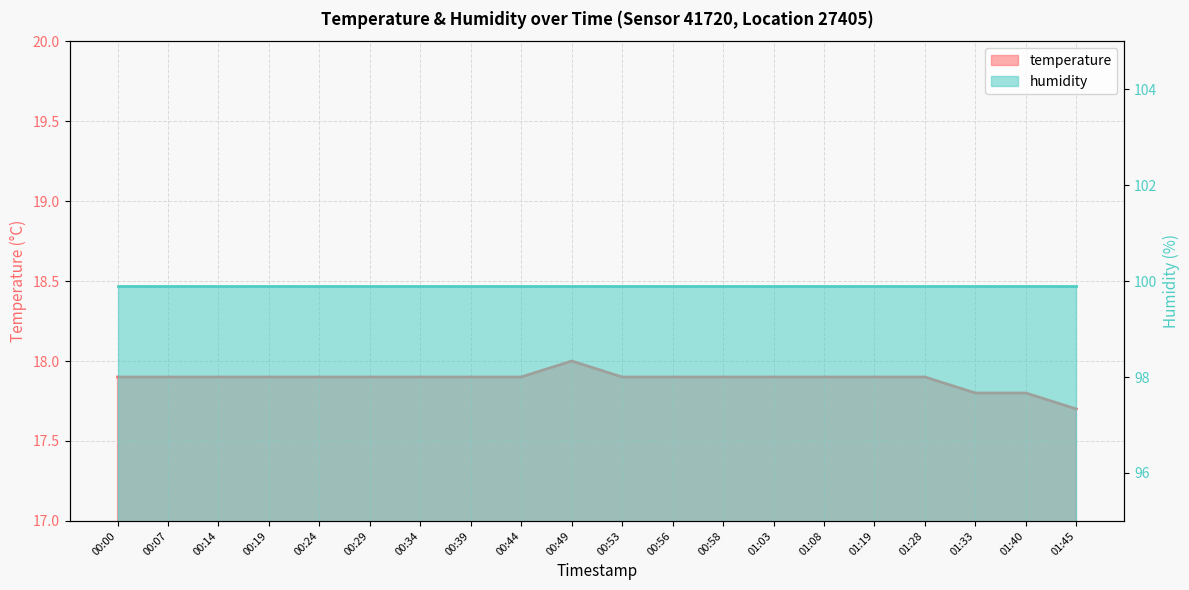

How many values are between 17 and 18?

20